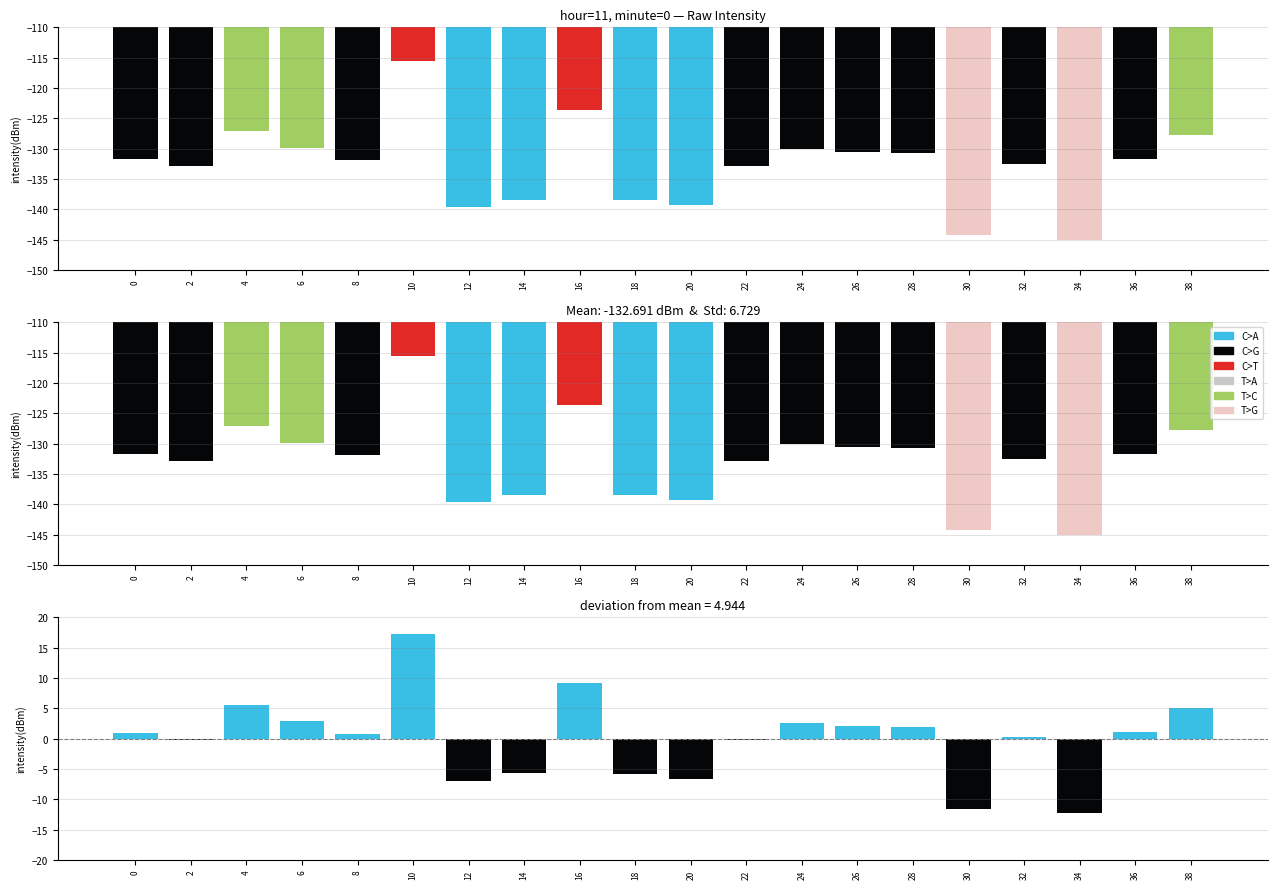

At which category is the sum across all series the highest?

10